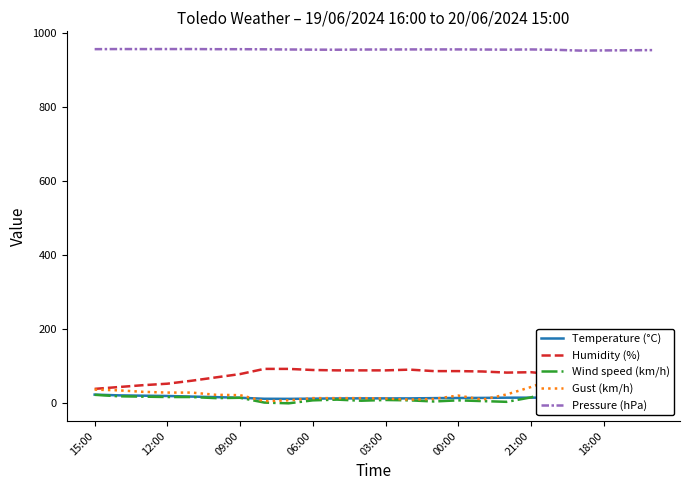

Reading left to right, transcribe all the data shown in this chart.

Temperature (°C): 23.5	21.5	20.6	19.8	18.2	16.7	15.0	12.3	12.1	12.6	13.2	13.4	13.3	13.3	14.0	14.4	14.6	15.2	15.3	15.5	25.5	25.4	26.2	25.0
Humidity (%): 39.0	44.0	49.0	53.0	61.0	70.0	79.0	93.0	93.0	90.0	89.0	89.0	89.0	91.0	87.0	87.0	86.0	83.0	84.0	78.0	27.0	28.0	28.0	32.0
Wind speed (km/h): 23.0	19.0	18.0	17.0	17.0	14.0	15.0	2.0	0.0	8.0	10.0	7.0	9.0	8.0	5.0	8.0	6.0	4.0	16.0	35.0	10.0	12.0	17.0	15.0
Gust (km/h): 37.0	35.0	31.0	29.0	29.0	23.0	22.0	6.0	8.0	14.0	14.0	14.0	13.0	10.0	12.0	21.0	10.0	24.0	44.0	67.0	25.0	33.0	31.0	31.0
Pressure (hPa): 956.8	957.1	957.0	957.1	957.1	956.7	956.7	956.4	955.9	955.5	955.3	955.8	955.9	956.1	956.1	956.1	955.8	955.5	956.0	955.1	953.0	953.4	953.8	954.2